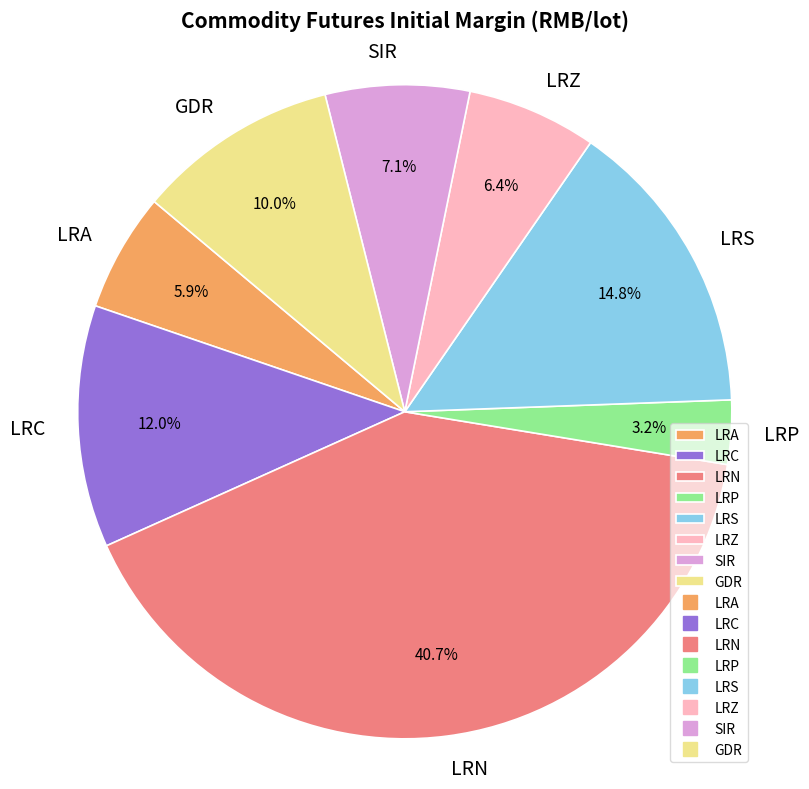

What percentage do SIR and LRP together represent?

10.3%